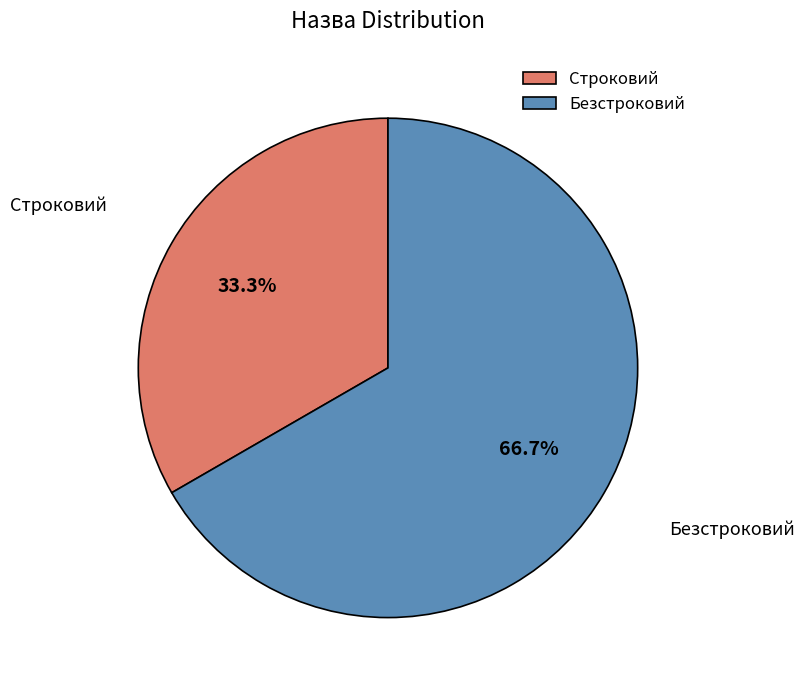

The Безстроковий slice represents 67% of the pie. True or false?

True